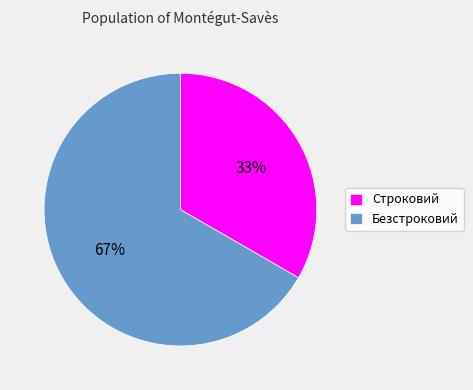

Is there any slice that represents more than half of the pie?

Yes